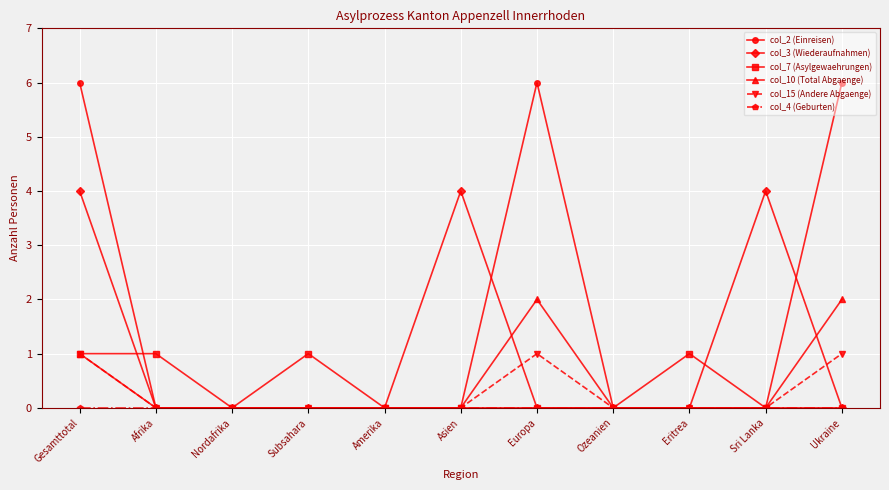

True or false: col_3 (Wiederaufnahmen) has a value of -2 at Eritrea.

False